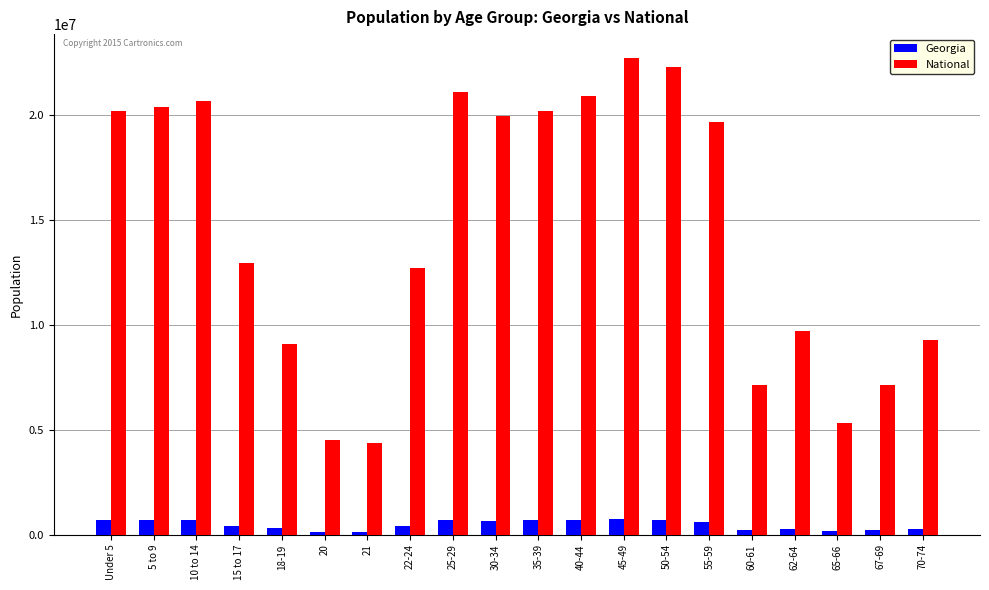

What is the maximum value for National?

22708591